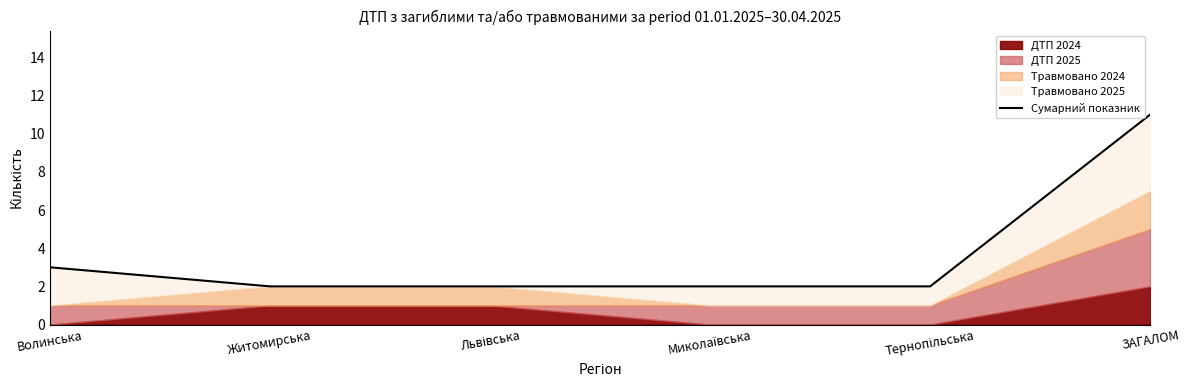

Between Житомирська and Волинська, which is larger?

Волинська